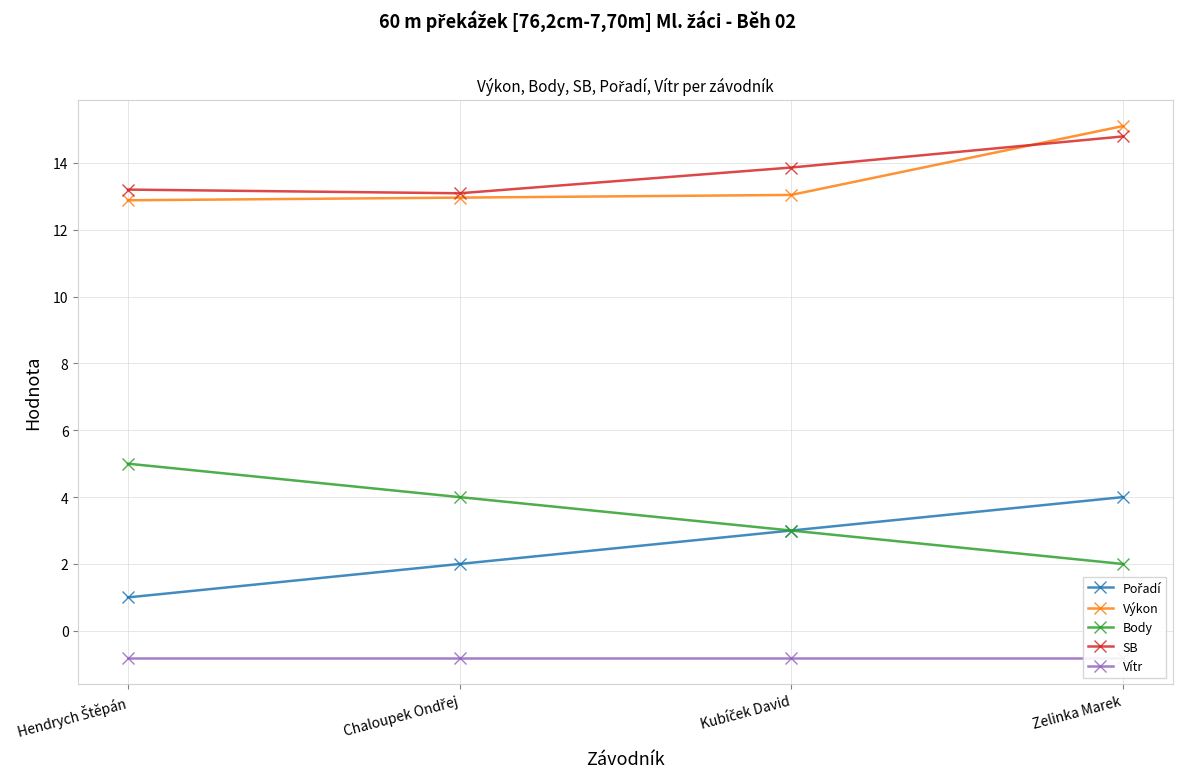

What is the label of the 4th point from the left?

Zelinka Marek